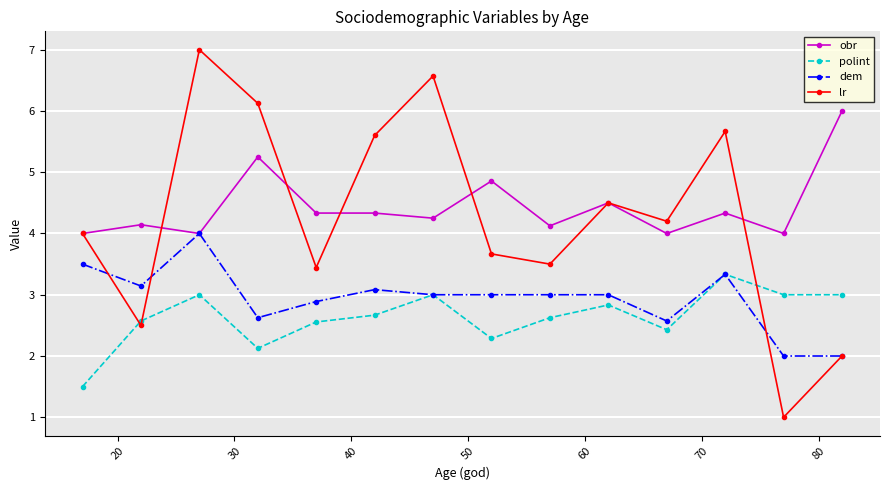

How many lines are shown in the chart?

4